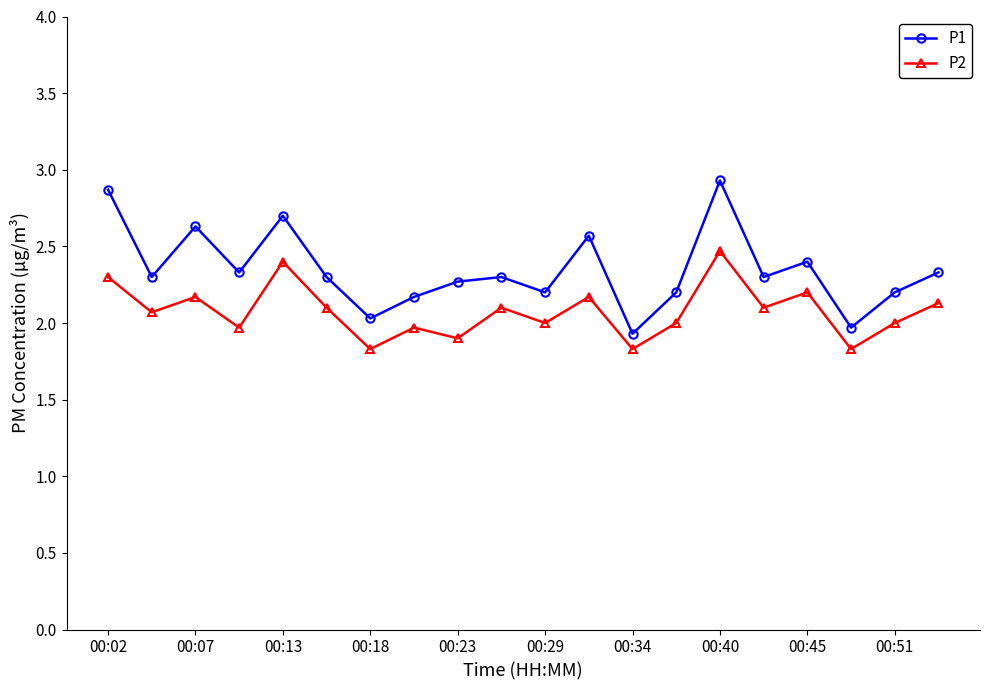

What is the sum of all P2 values?

41.5